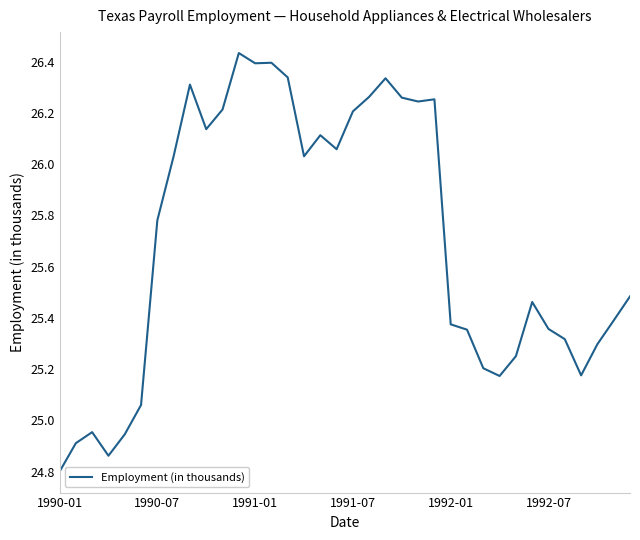

What is the sum of all values?

925.2